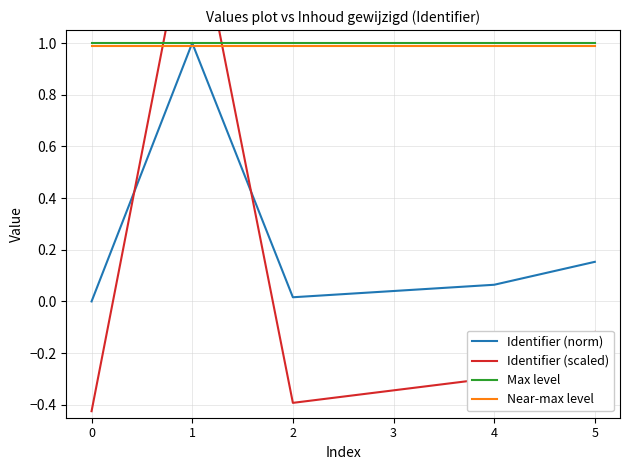

After their last crossing, which series has the higher values: Near-max level or Identifier (scaled)?

Near-max level